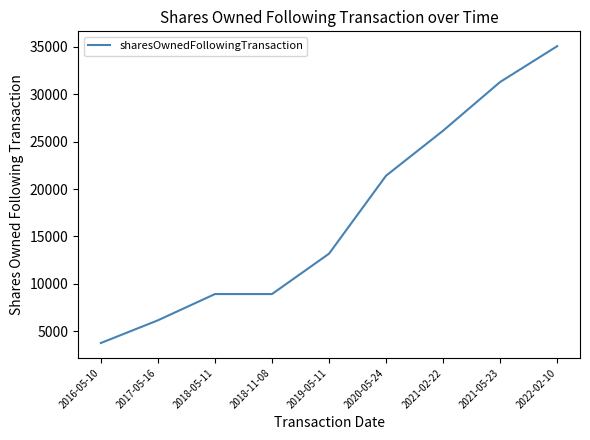

Reading left to right, list all the values displayed in this chart.

2016-05-10=3744	2017-05-16=6139	2018-05-11=8911	2018-11-08=8911	2019-05-11=13171	2020-05-24=21406	2021-02-22=26156	2021-05-23=31299	2022-02-10=35078